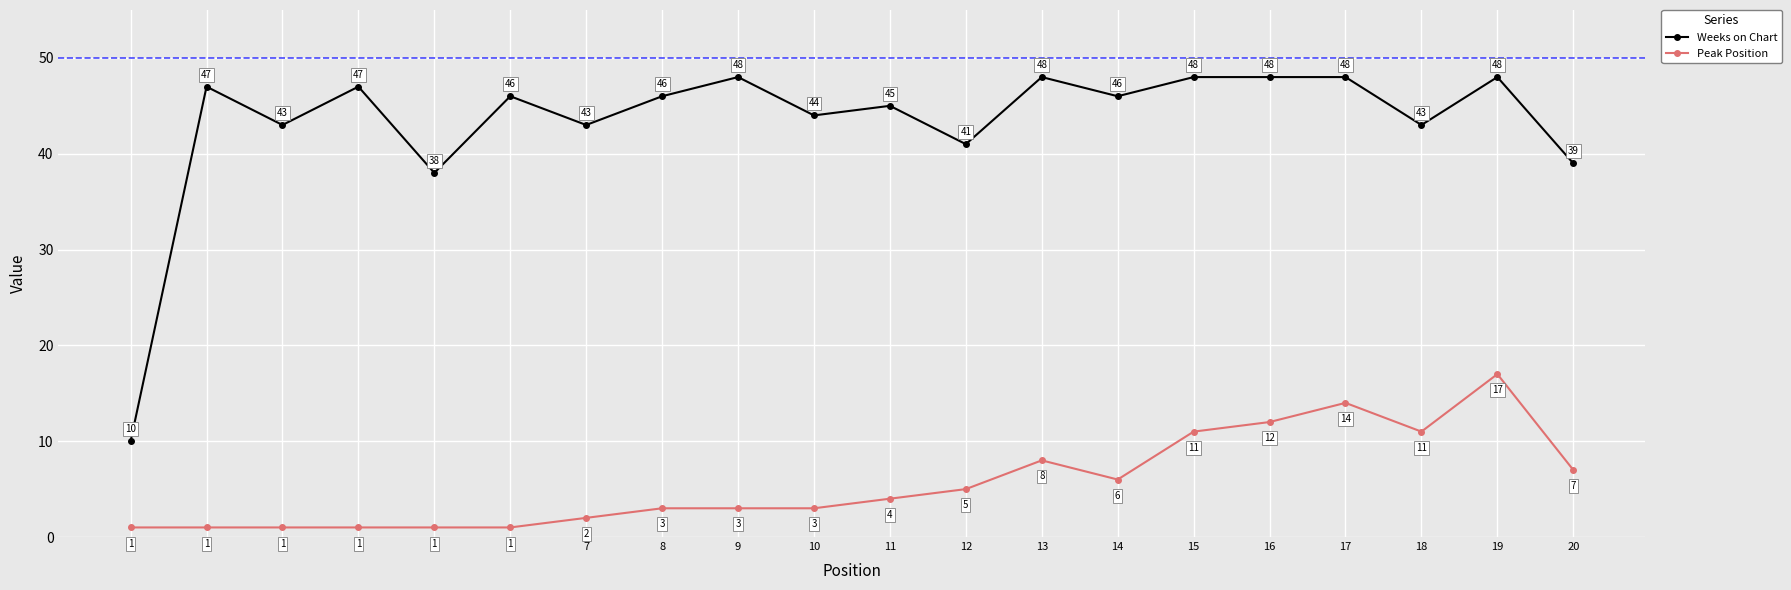

What is the lowest value of the Weeks on Chart series?

10